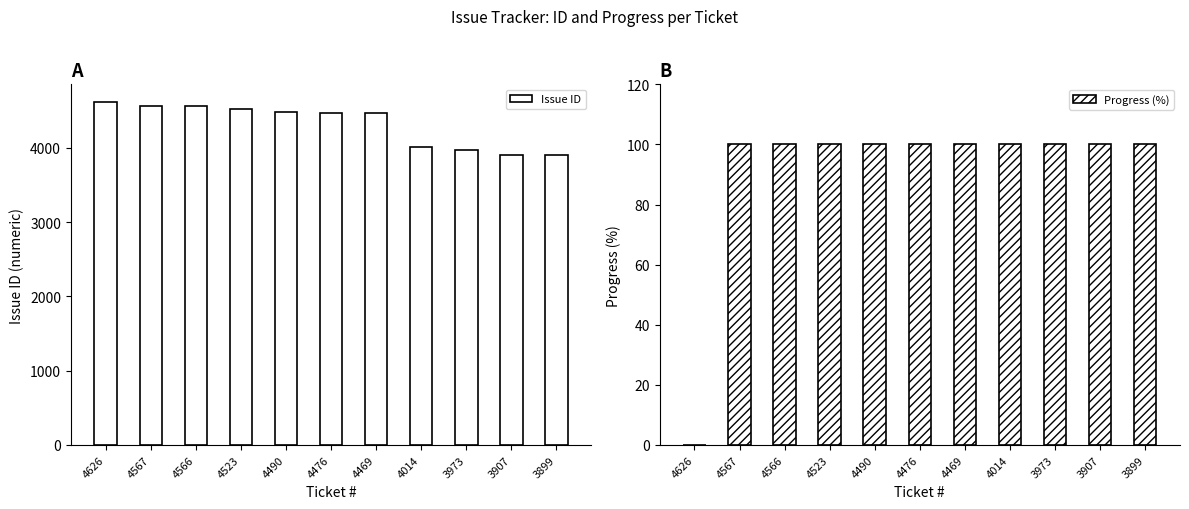

Which category has the lowest value in the Issue ID series?

3899